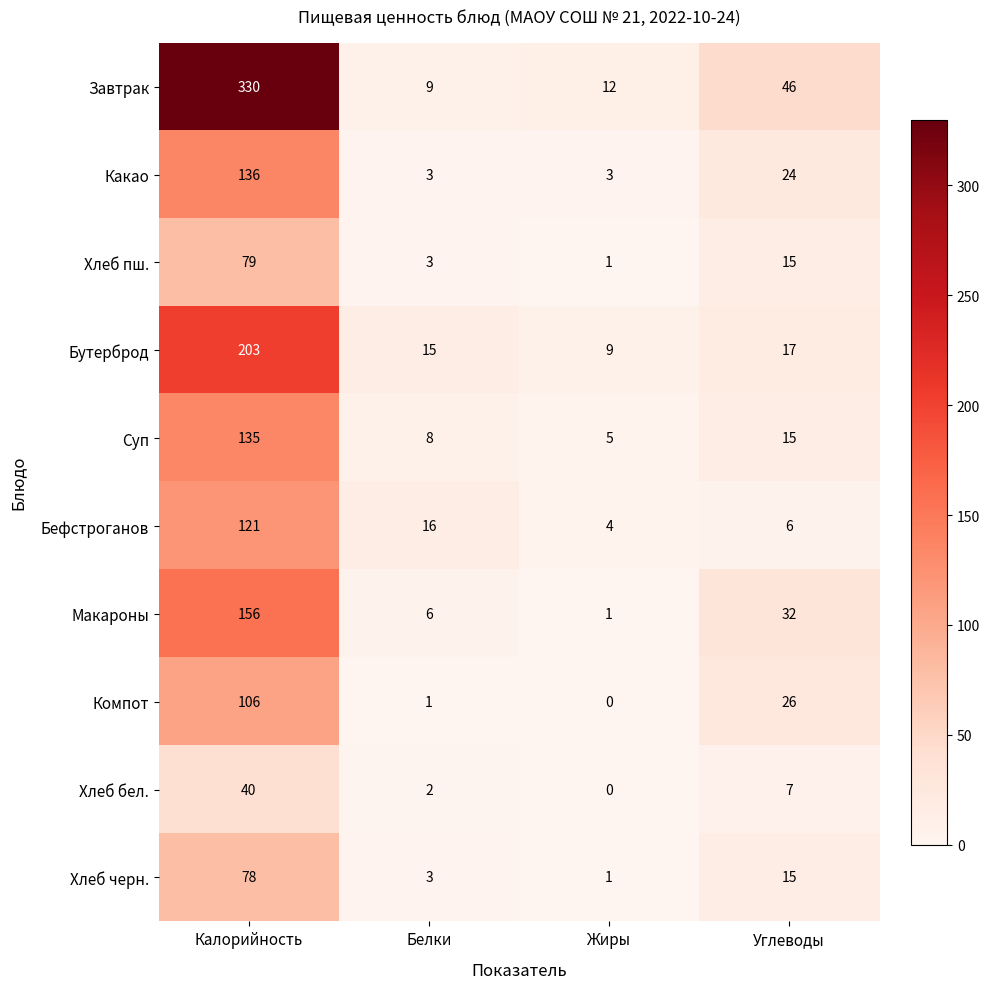

Which series has the largest range (max minus min)?

Завтрак